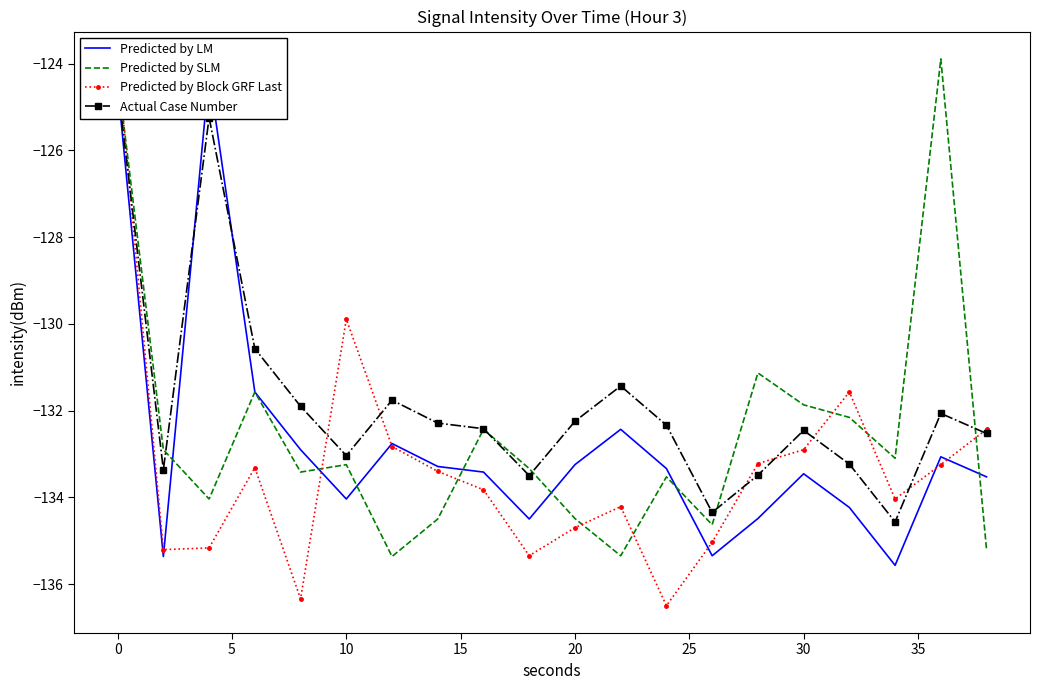

Does the chart have visible grid lines?

No